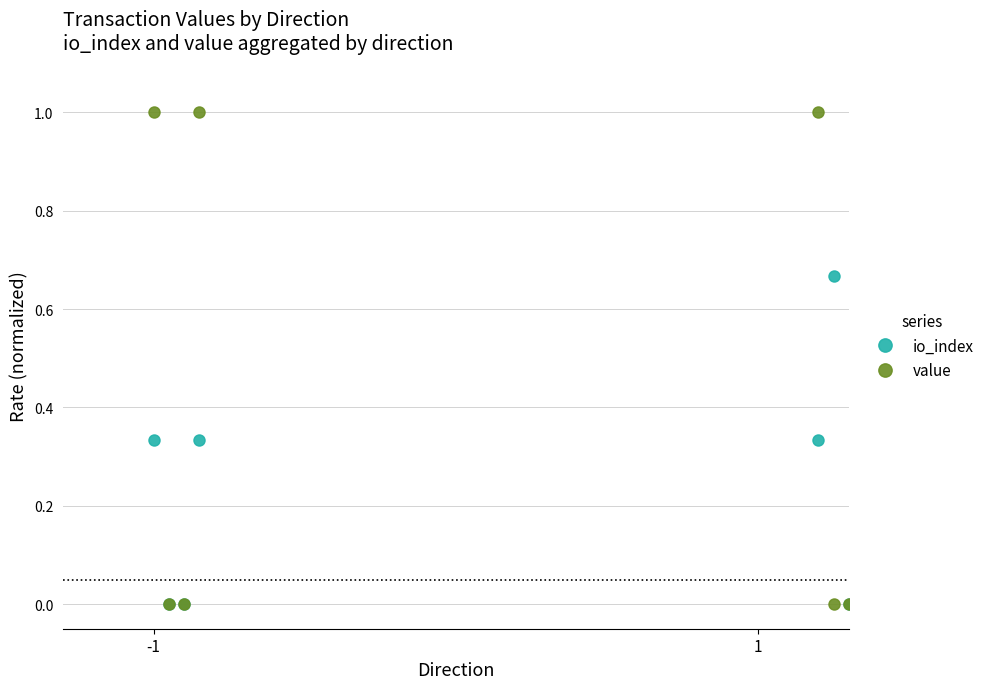

What is the highest value of the value series?

1.0